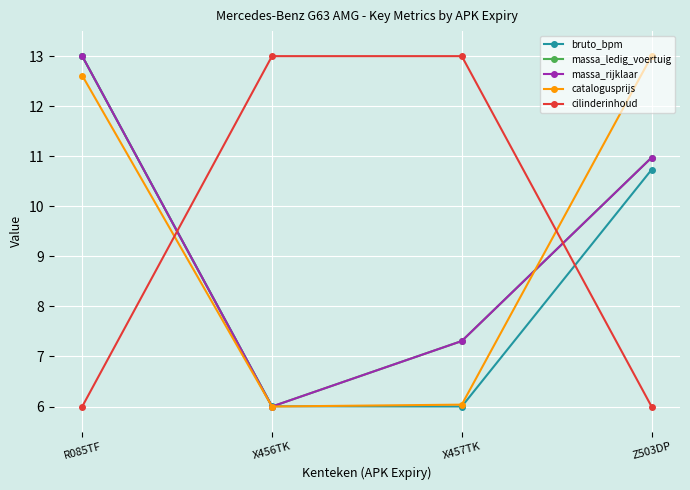

What is the label of the 4th point from the left?

Z503DP